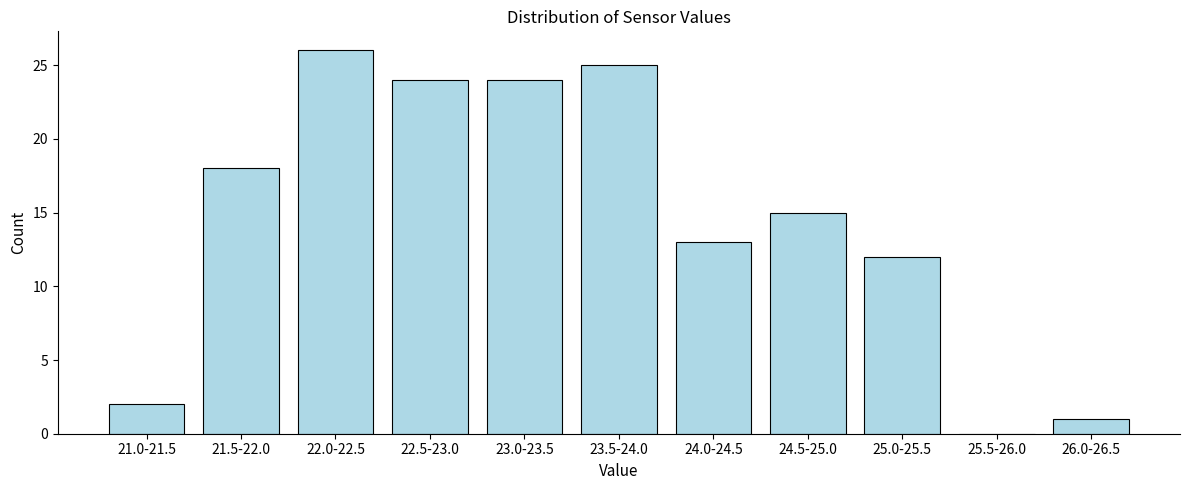

Reading left to right, extract all data points from this chart.

21.0-21.5=2	21.5-22.0=18	22.0-22.5=26	22.5-23.0=24	23.0-23.5=24	23.5-24.0=25	24.0-24.5=13	24.5-25.0=15	25.0-25.5=12	25.5-26.0=0	26.0-26.5=1